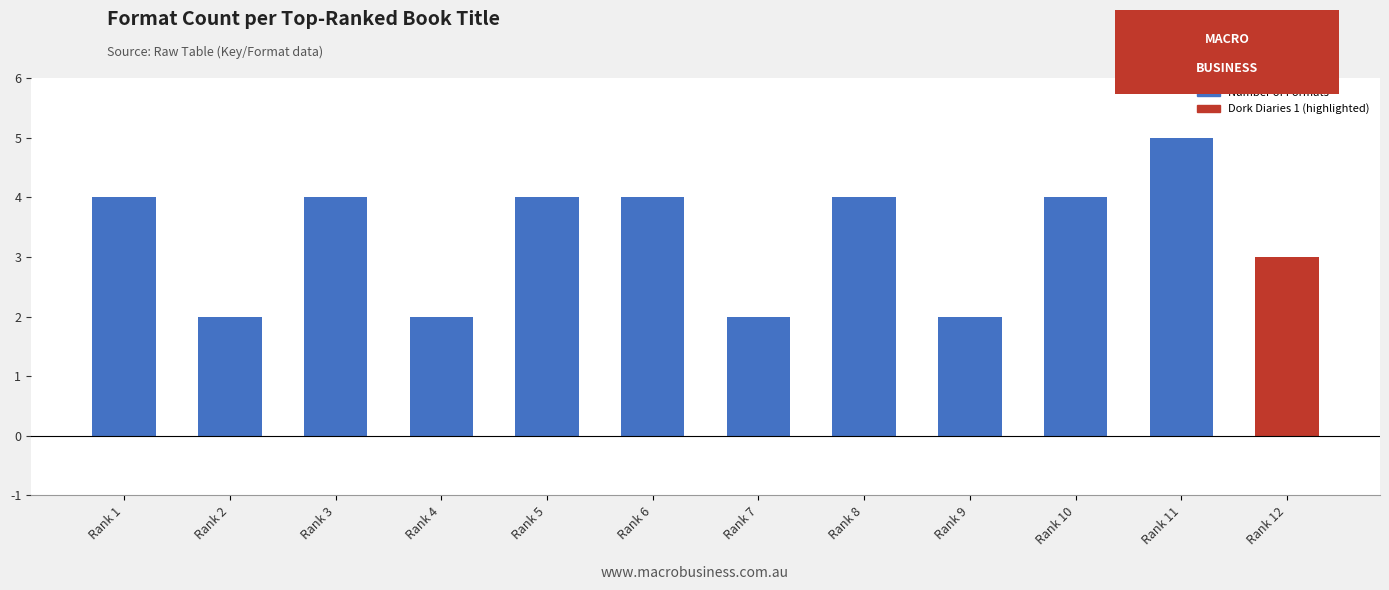

The chart shows a value of 1 at Rank 9. True or false?

False